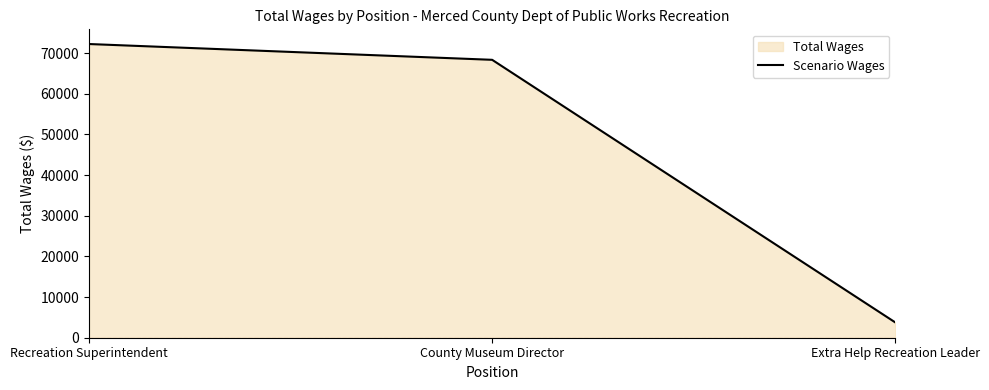

What is the value of the 3rd point from the left?

3738